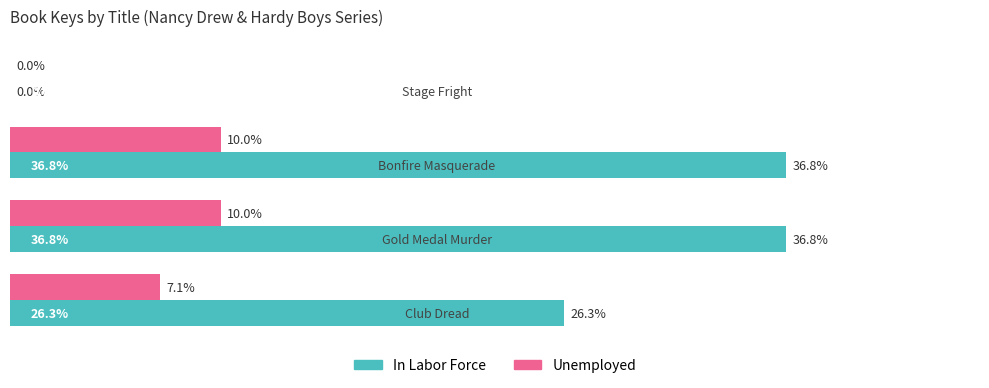

Which series has the largest total across all categories?

In Labor Force